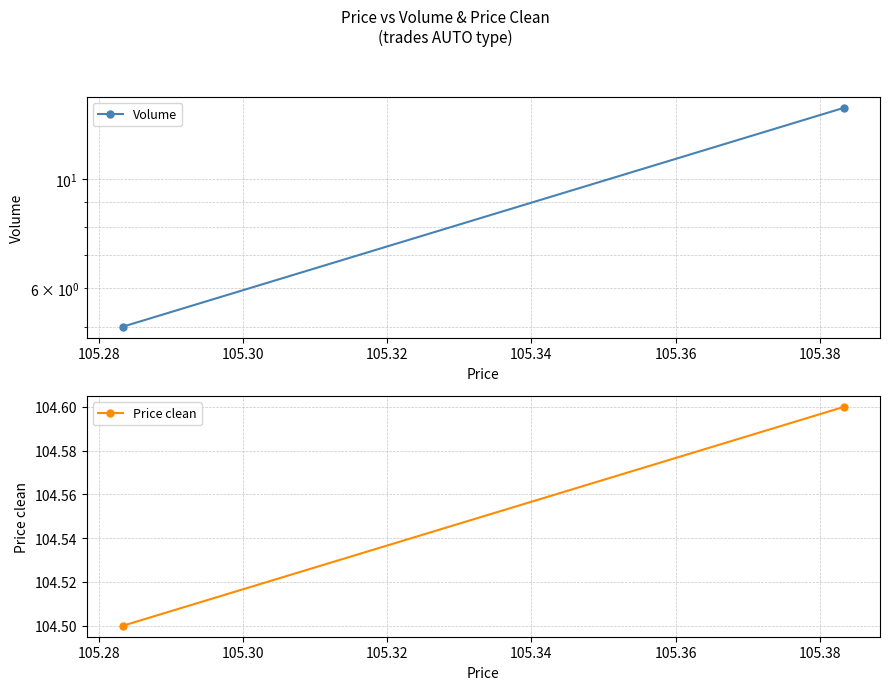

Rank the series by their maximum value, from highest to lowest.

Price clean, Volume